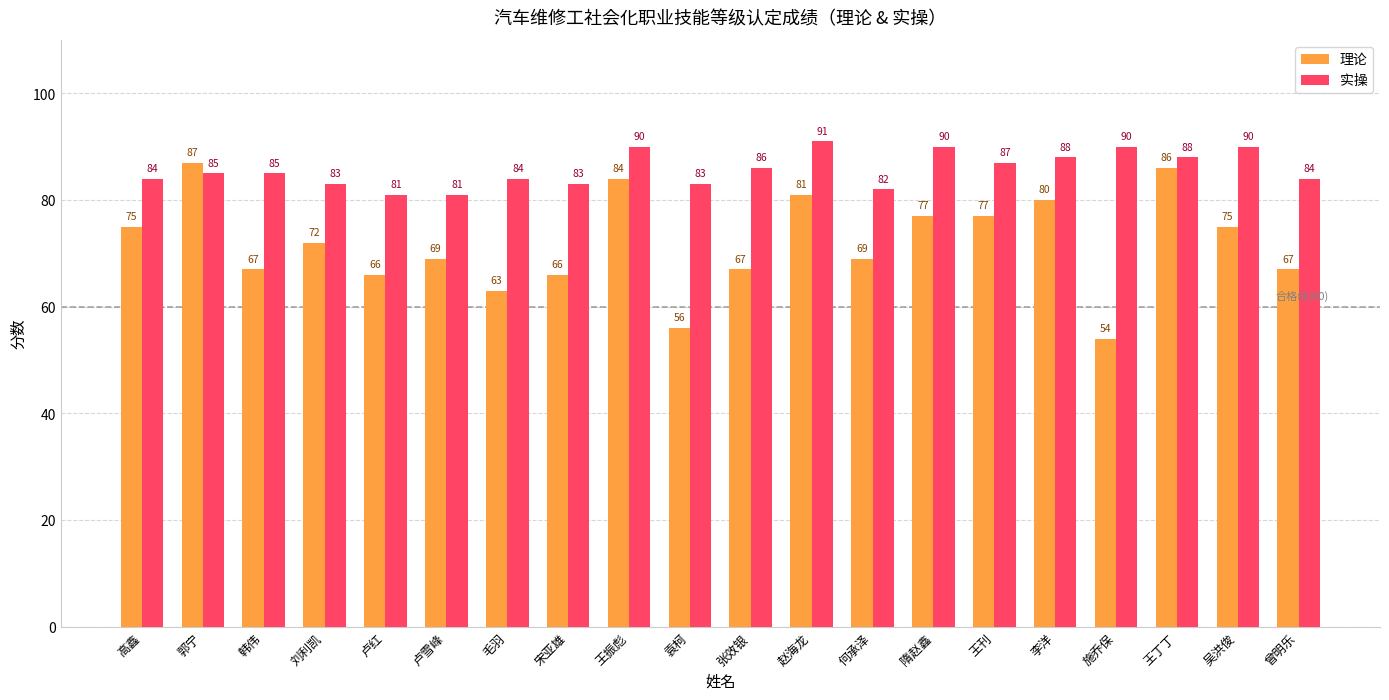

How many groups of bars are there?

20